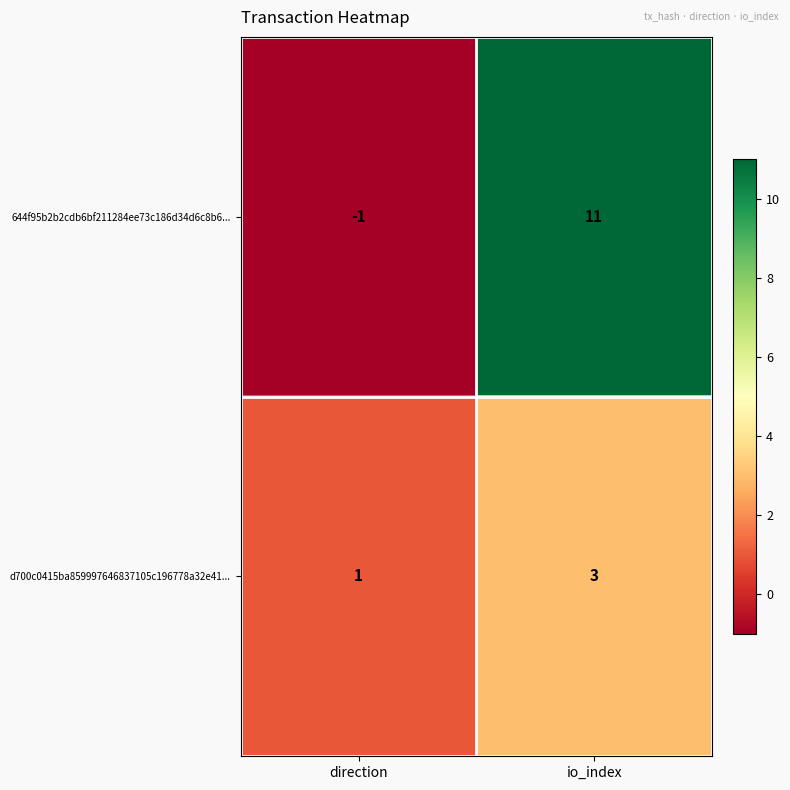

At which label is 644f95b2b2cdb6bf211284ee73c186d34d6c8b6... closest to 5?

direction